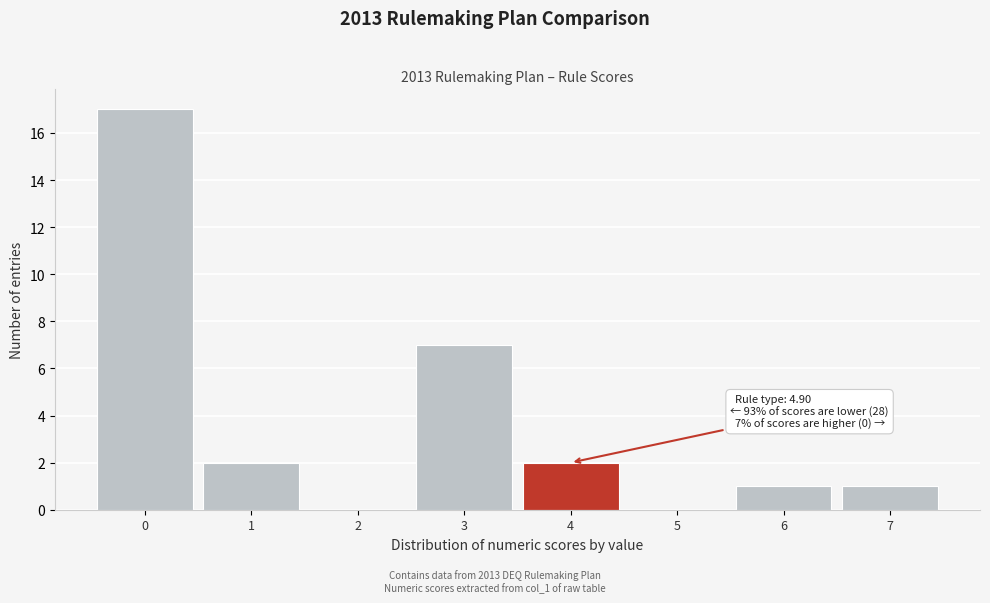

Reading right to left, extract all data points from this chart.

7=1	6=1	5=0	4=2	3=7	2=0	1=2	0=17